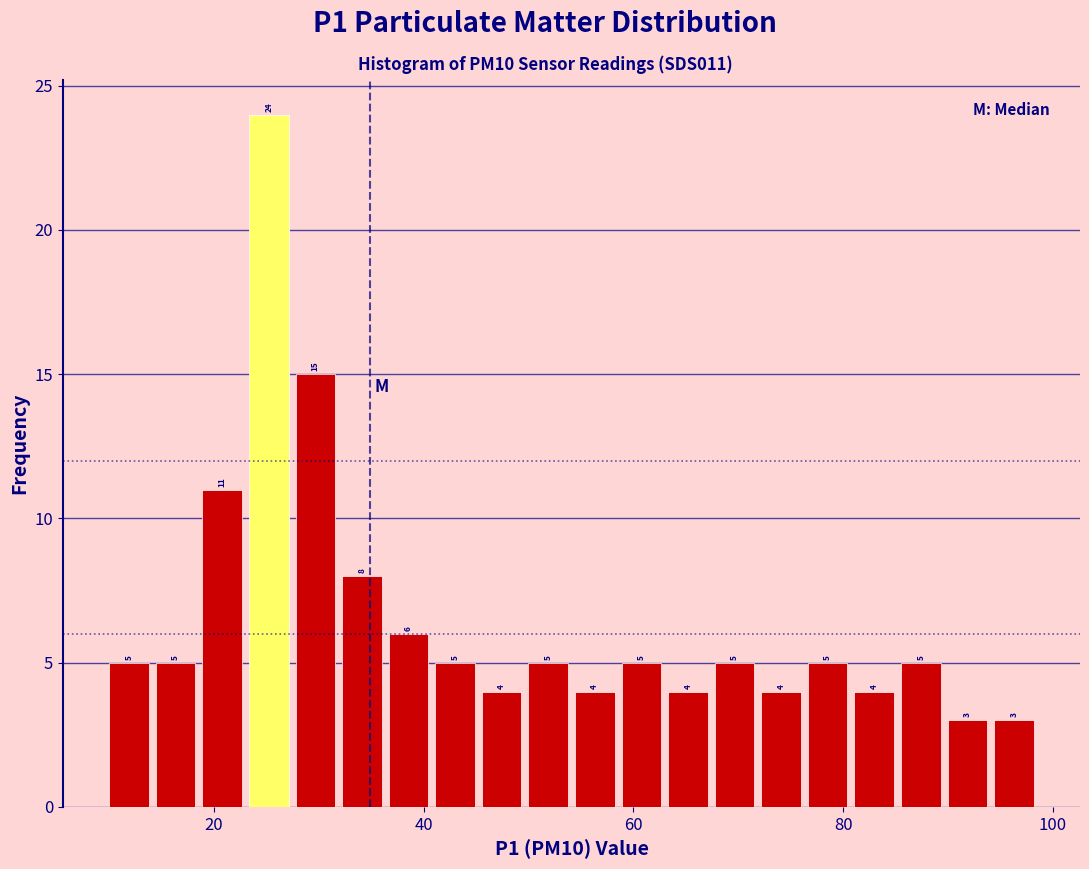

Read against the x-axis, roughly where is the centre of the tallest bar?

26